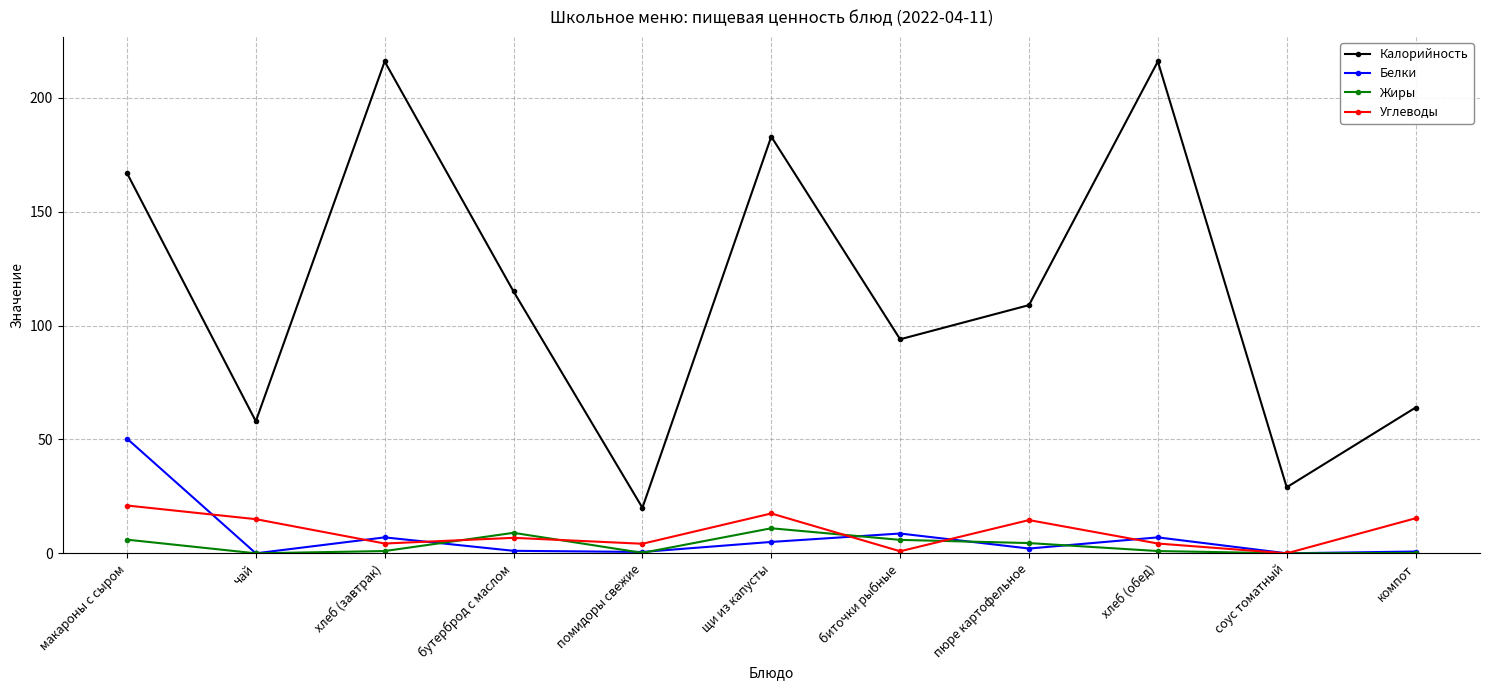

The value of Калорийность at бутерброд с маслом is 75.5. True or false?

False